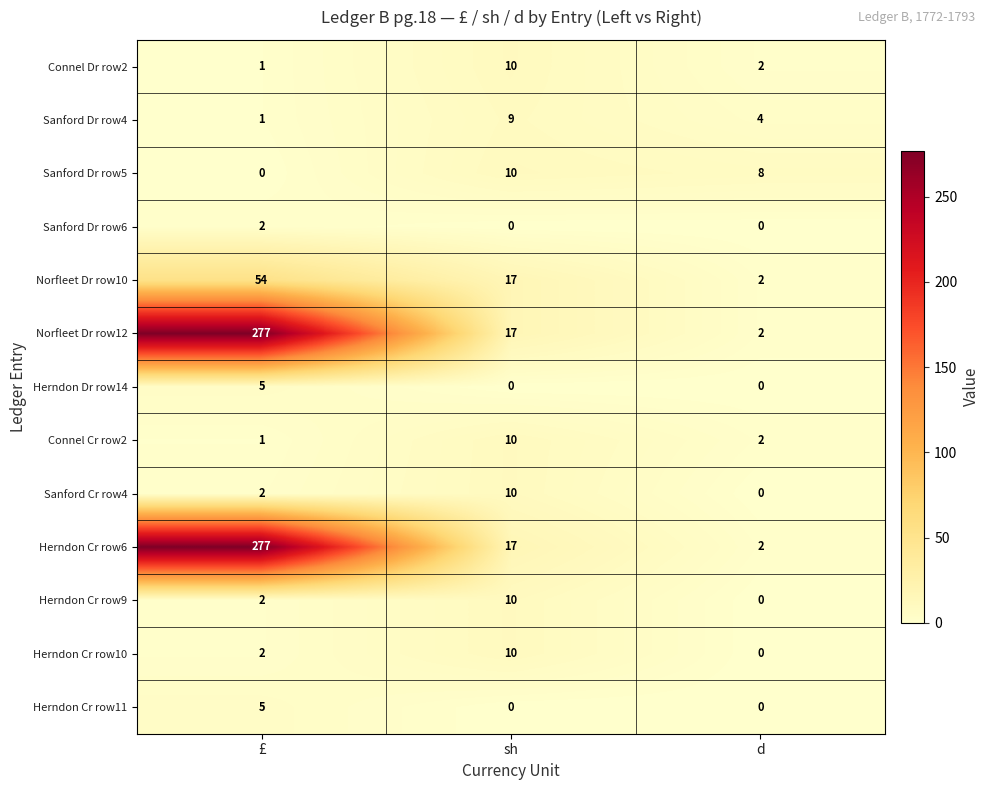

Count the number of categories in the chart.

3